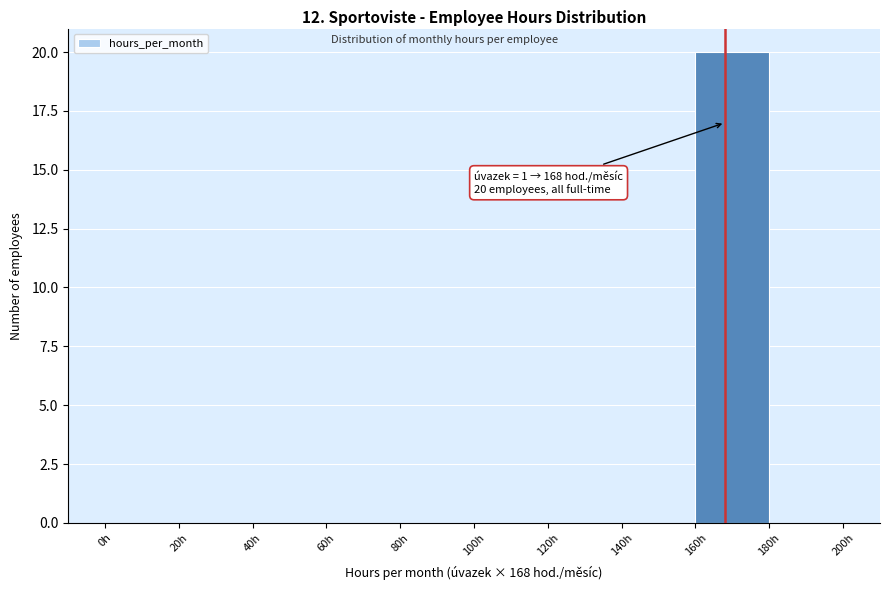

Which range on the x-axis has the tallest bar?

160 to 180